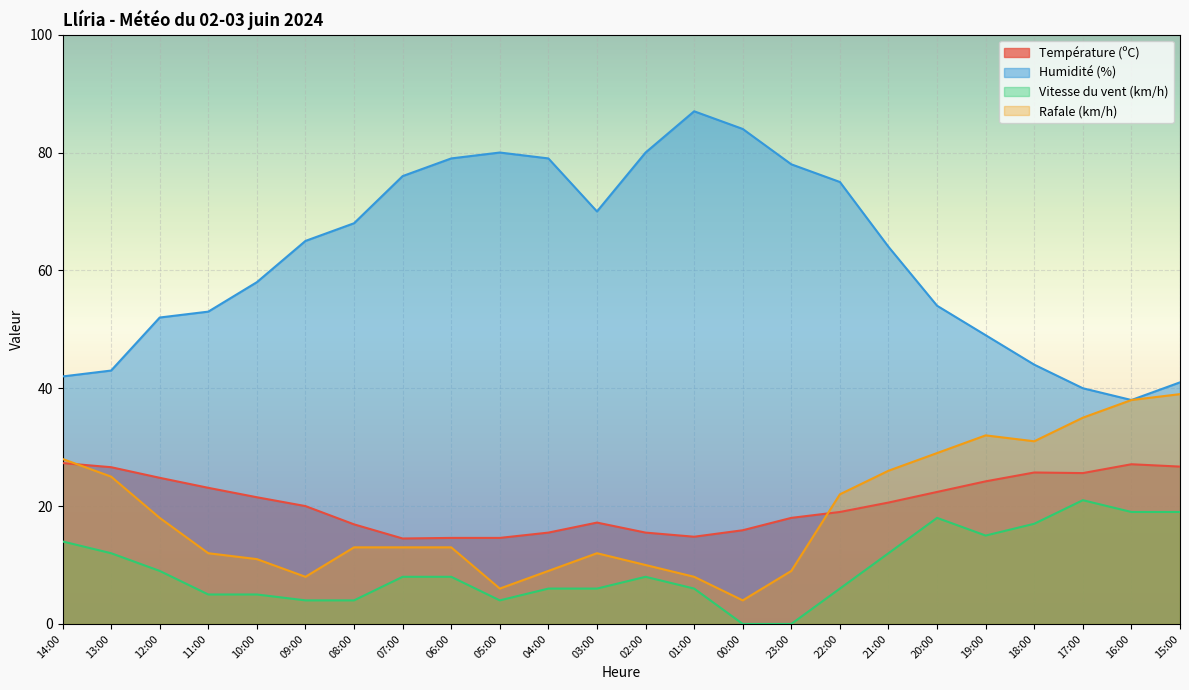

What are all the series names shown in the legend?

Température (ºC), Humidité (%), Vitesse du vent (km/h), Rafale (km/h)